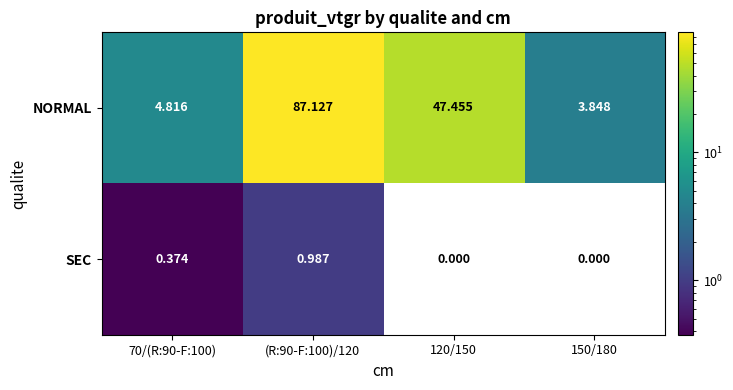

Which series changed the most between (R:90-F:100)/120 and 120/150?

NORMAL